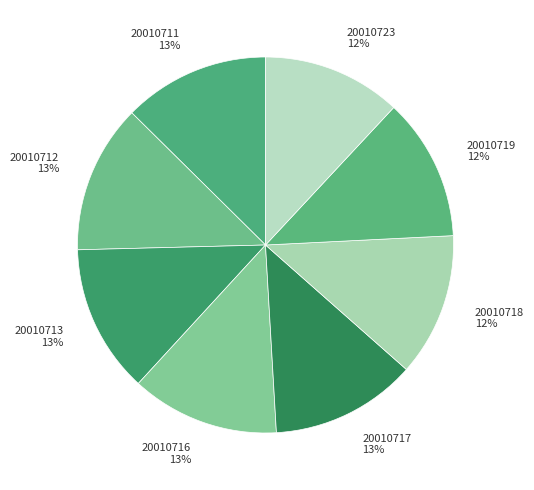

Between 20010717 13% and 20010723 12%, which is larger?

20010717 13%